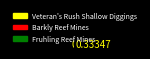

Is Fruhling Reef Mines the majority of the pie?

No